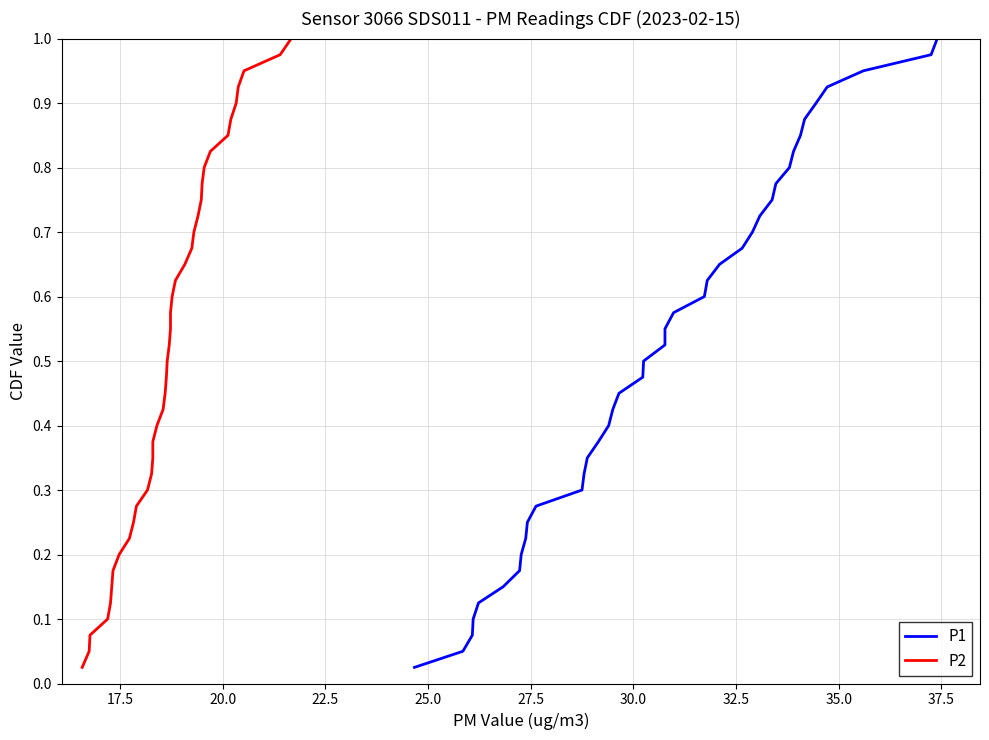

What is the sum of all P1 values?

20.5